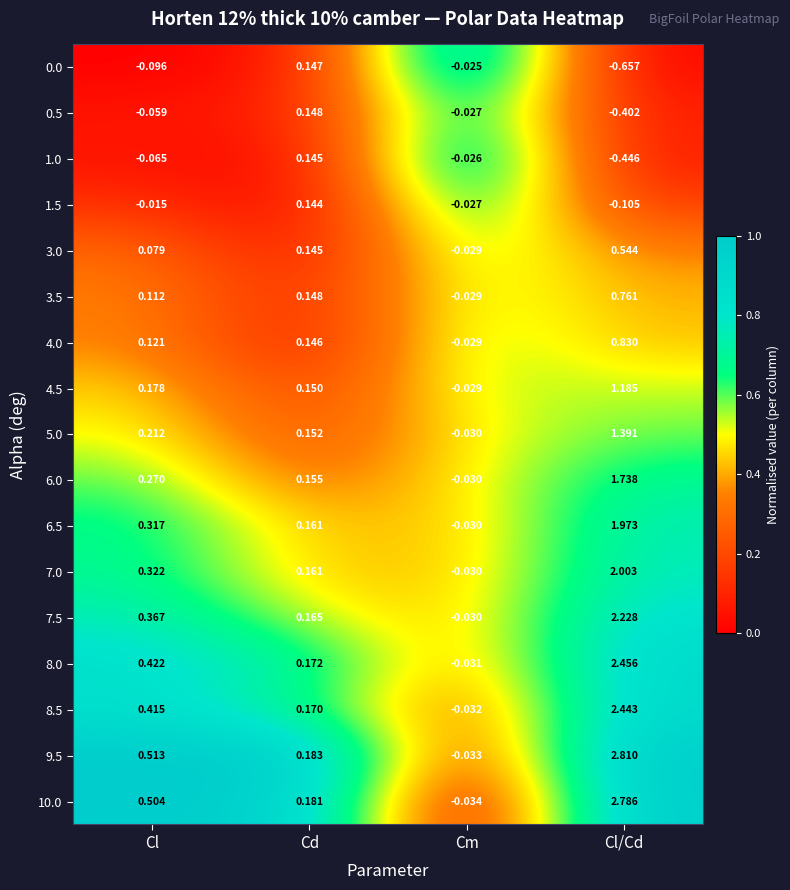

Which series has the largest total across all categories?

9.5